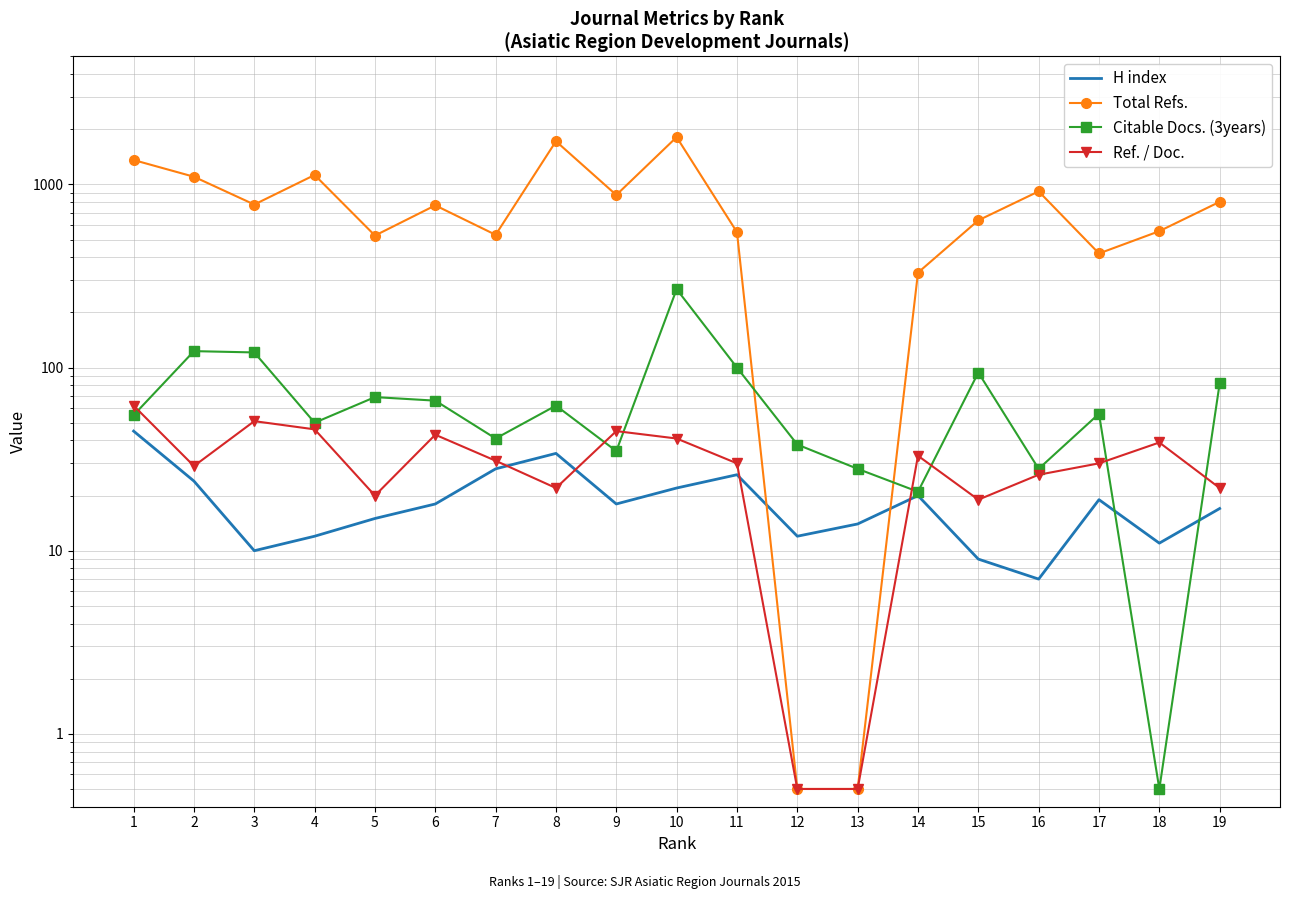

At which category does Ref. / Doc. reach its first local peak?

3